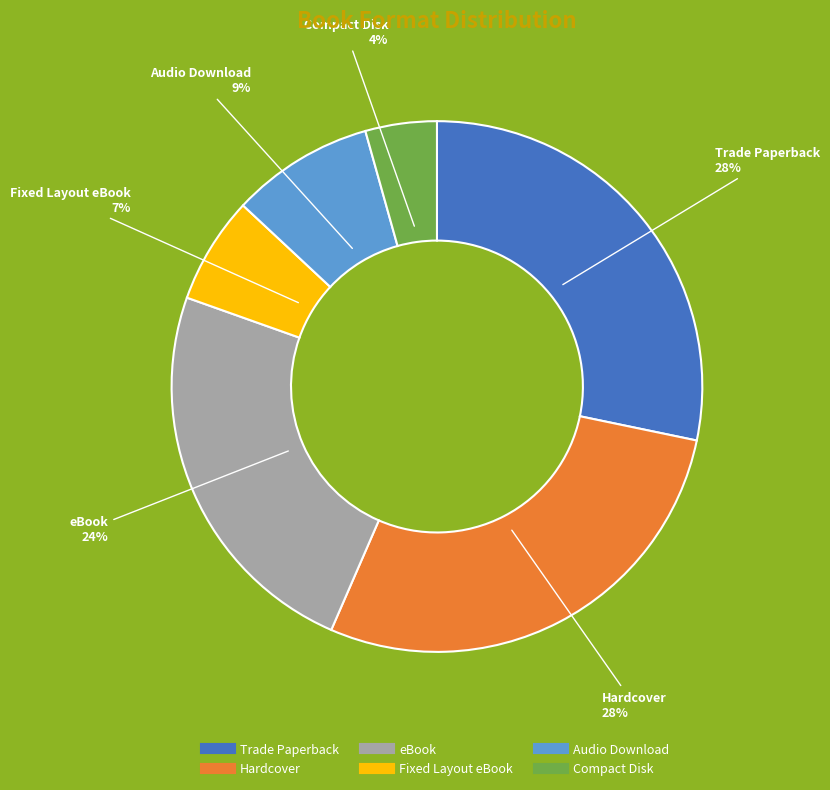

Do Trade Paperback and Hardcover together represent more than half of the pie?

Yes